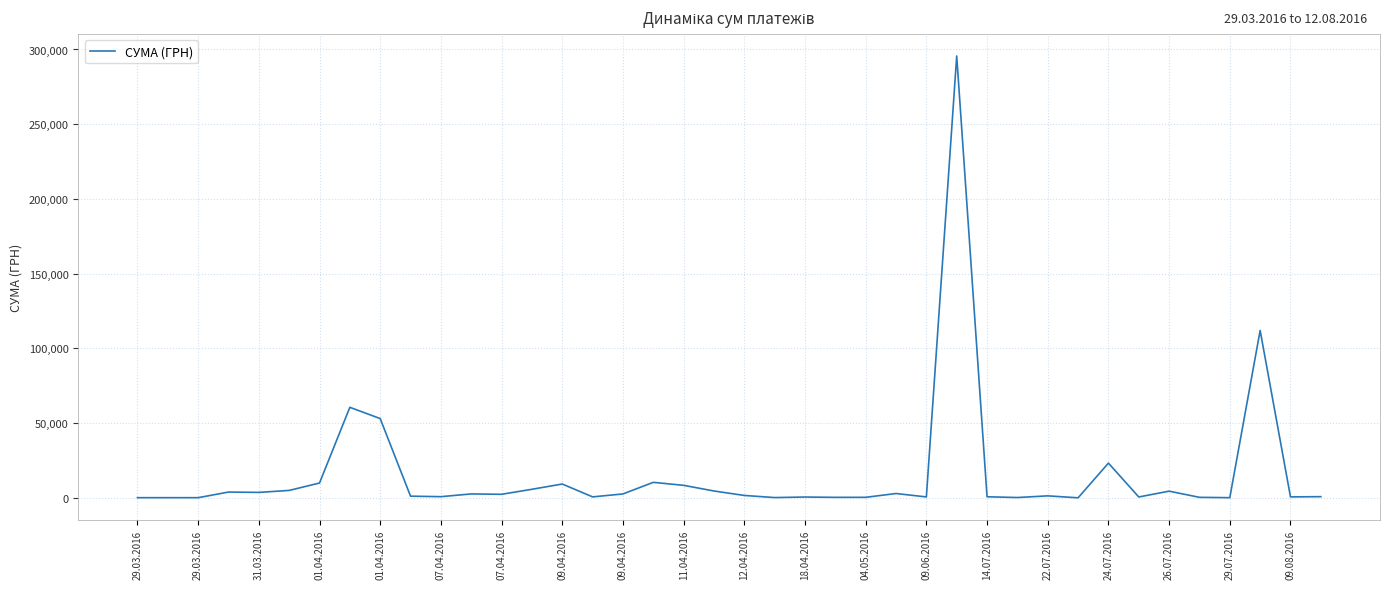

What is the maximum value shown in the chart?

295638.6